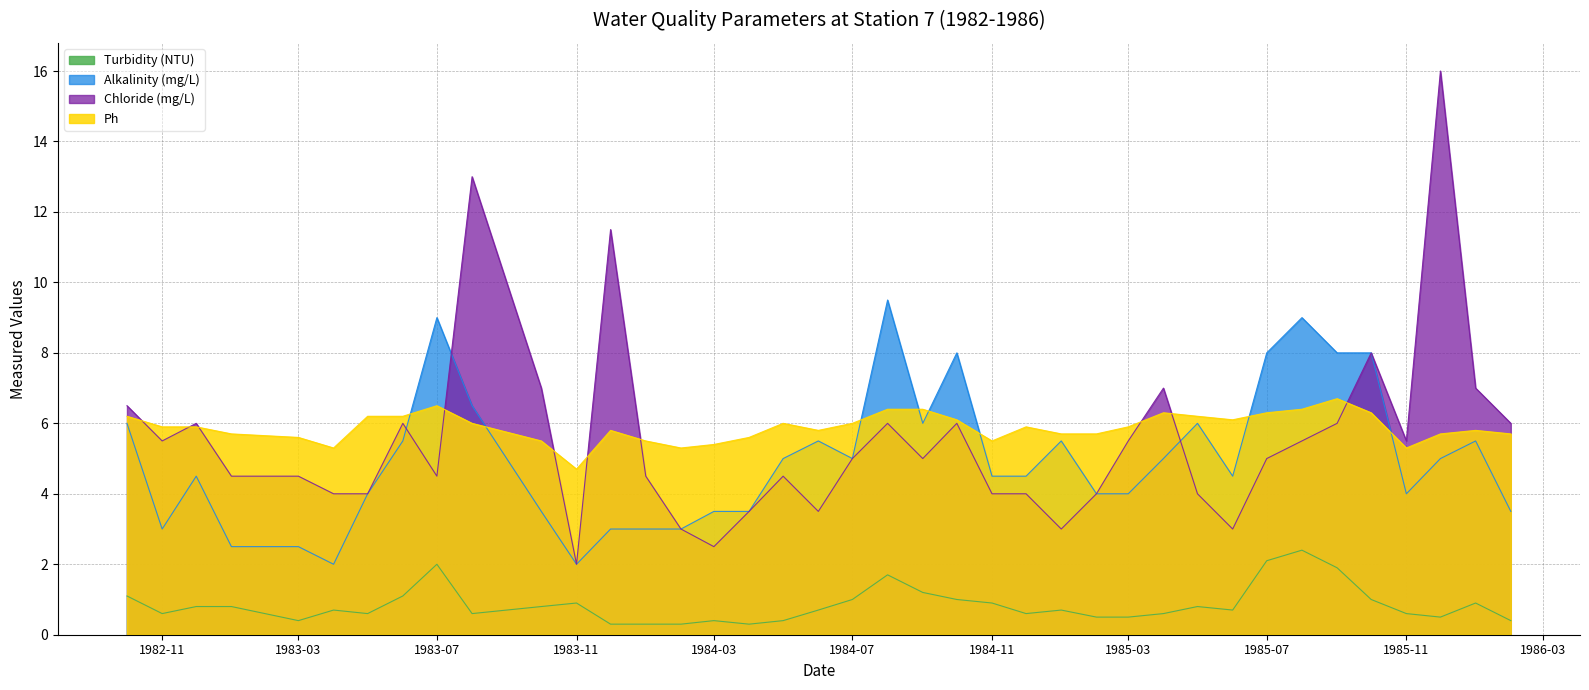

What is the label of the 24th point from the right?

1984-03